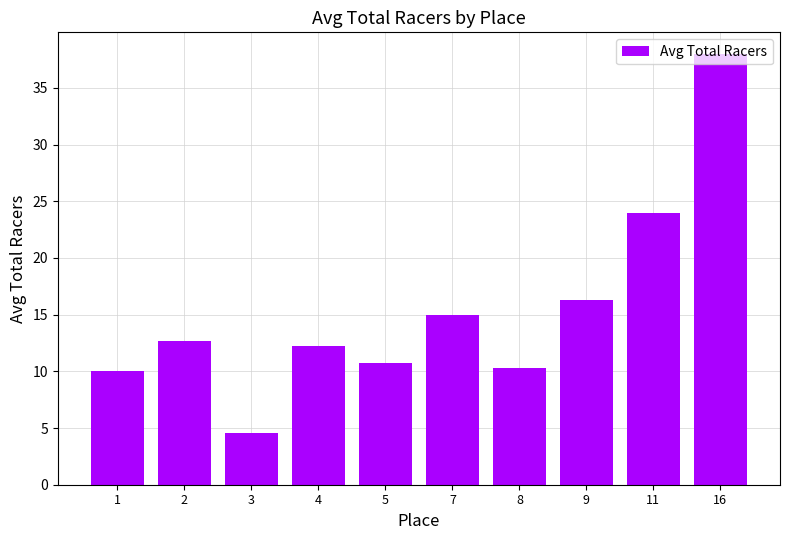

What is the approximate value at 11?

24.0